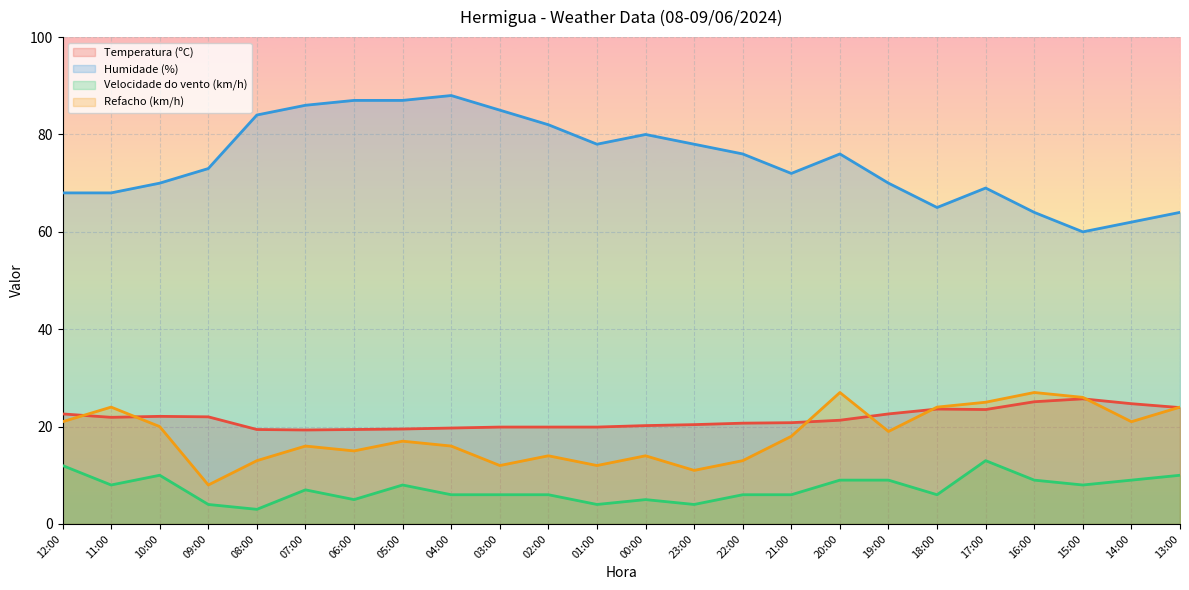

What is the minimum value shown in the chart?

3.0